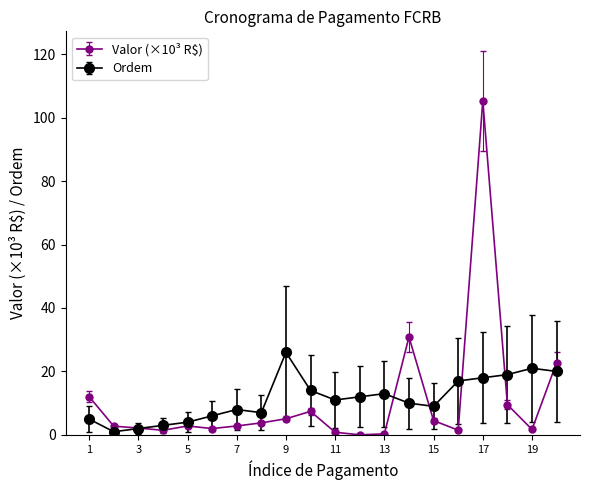

Rank the series by their maximum value, from lowest to highest.

Ordem, Valor (×10³ R$)